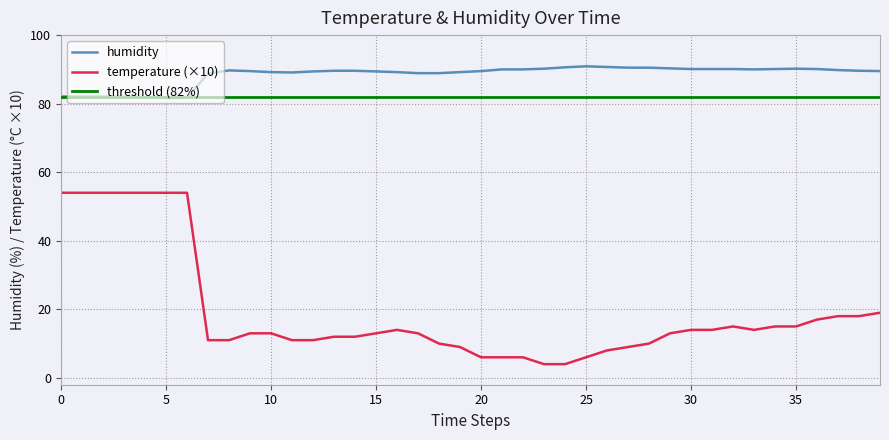

True or false: humidity and temperature (×10) intersect in this chart.

False